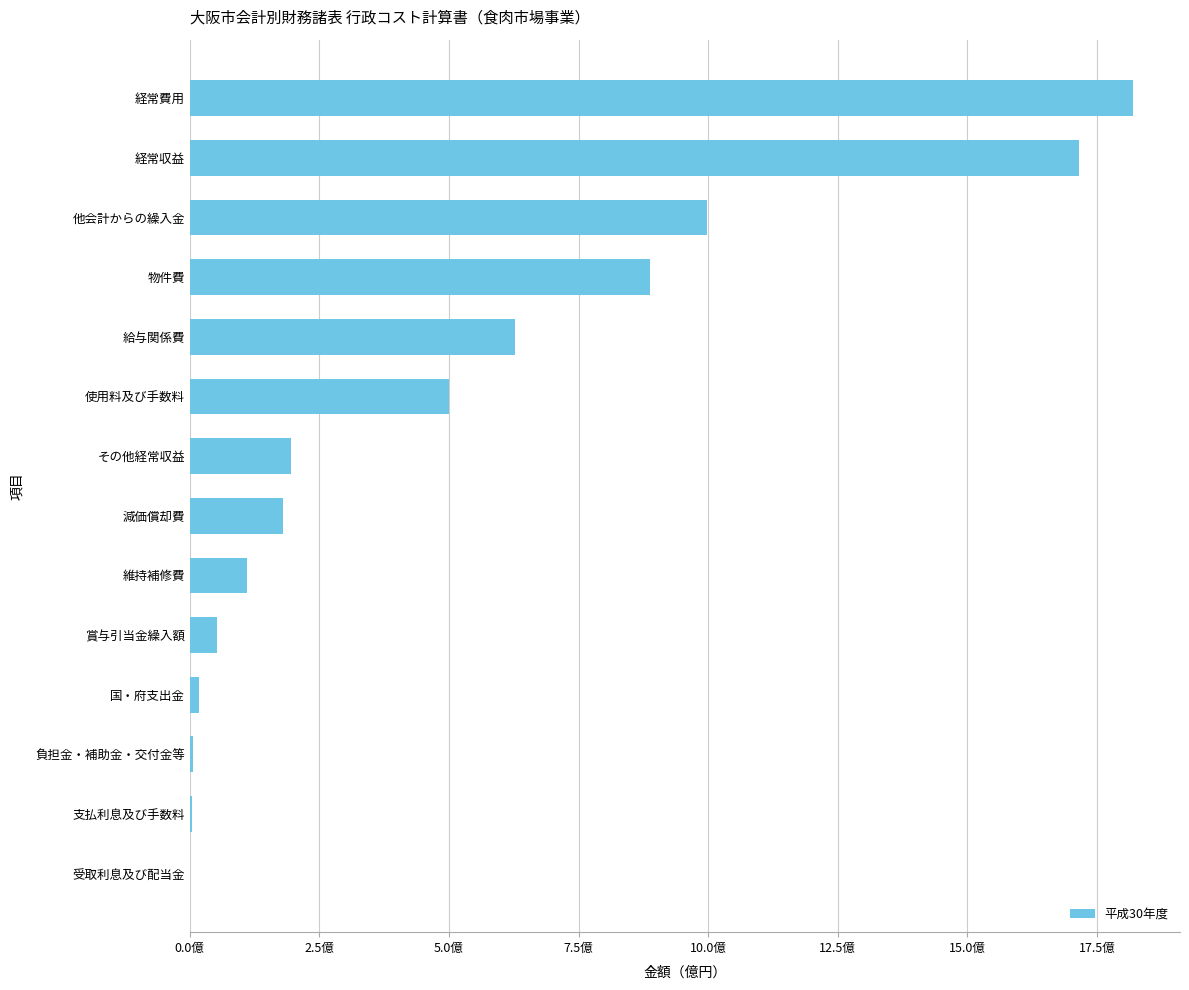

What is the greatest value displayed?

1819165806